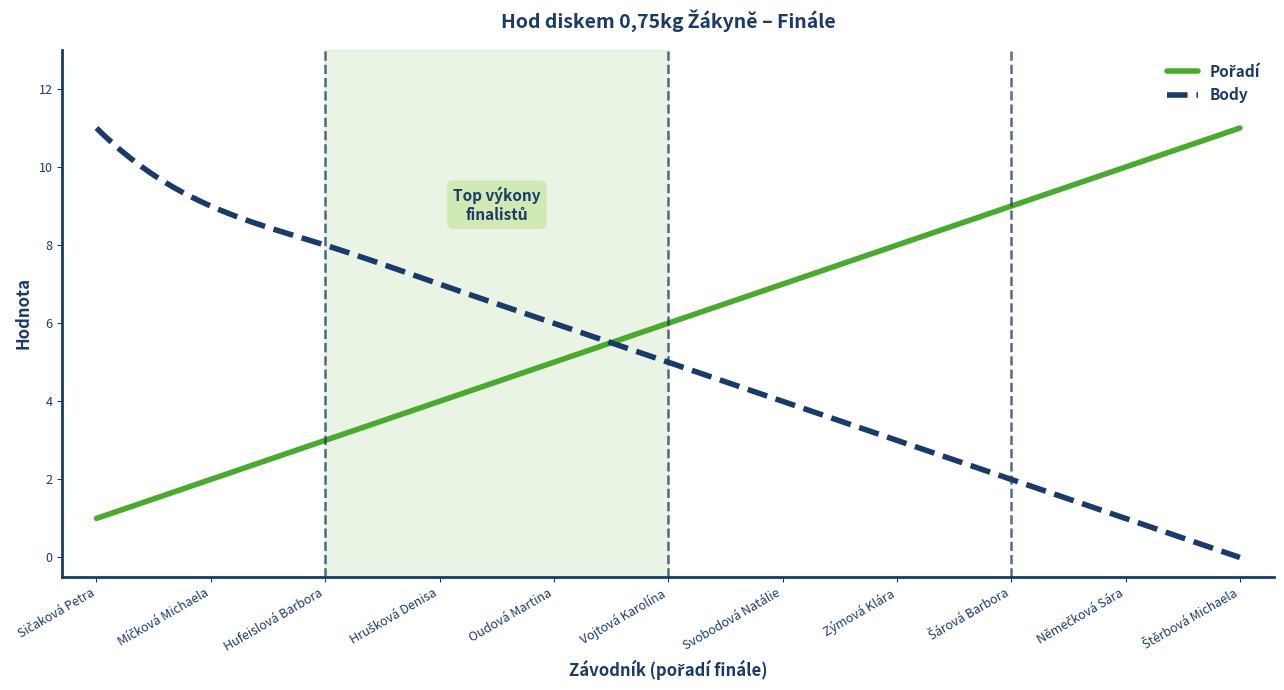

What is the maximum value shown in the chart?

11.0